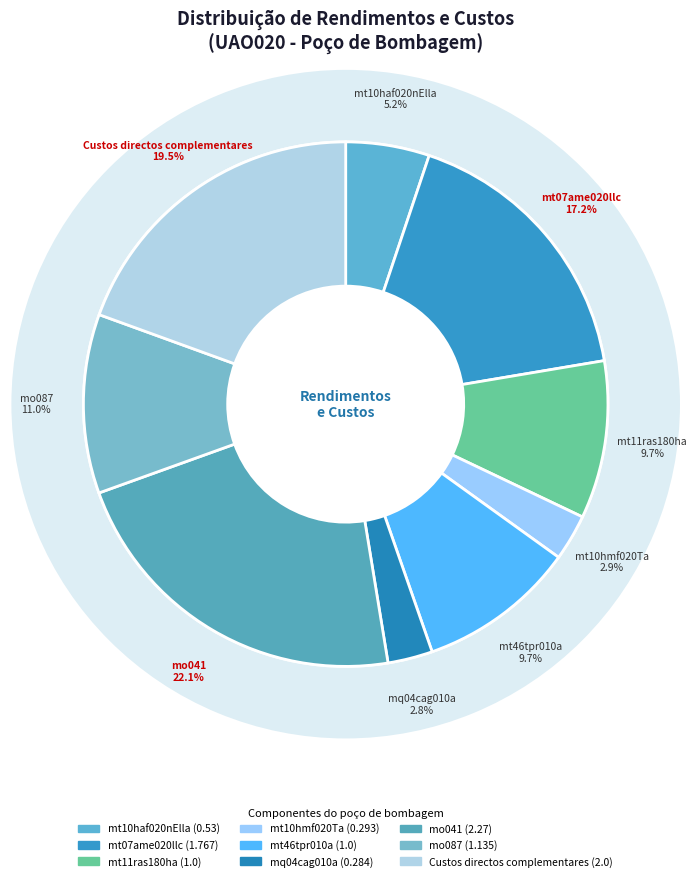

What percentage is the mt11ras180ha slice, to the nearest percent?

10%